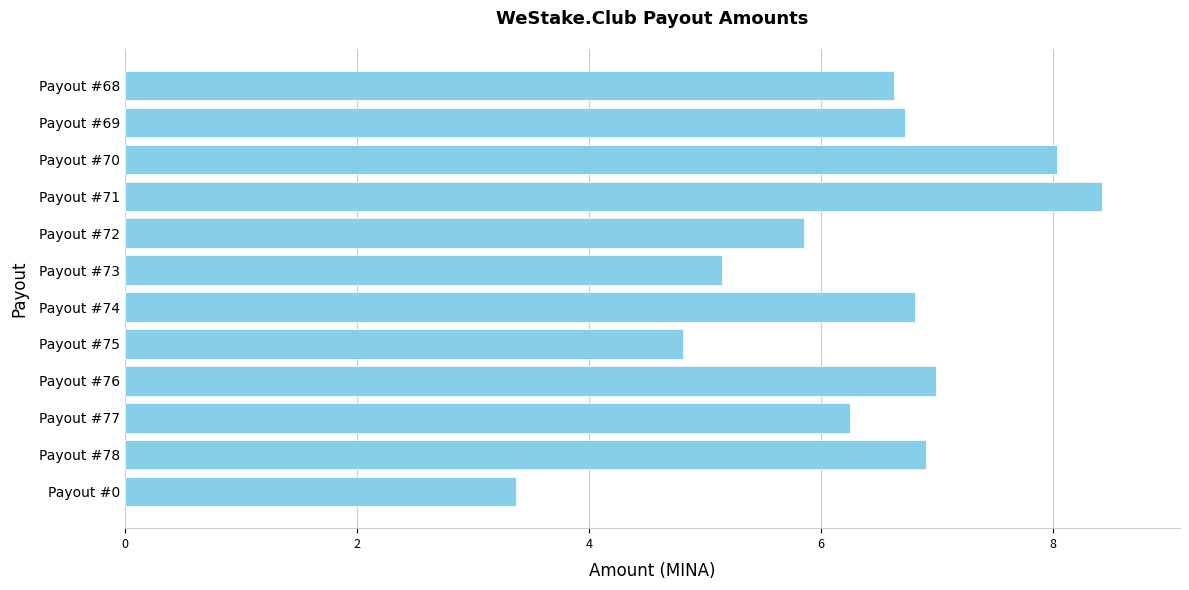

What is the change in value from Payout #78 to Payout #73?

-1.8